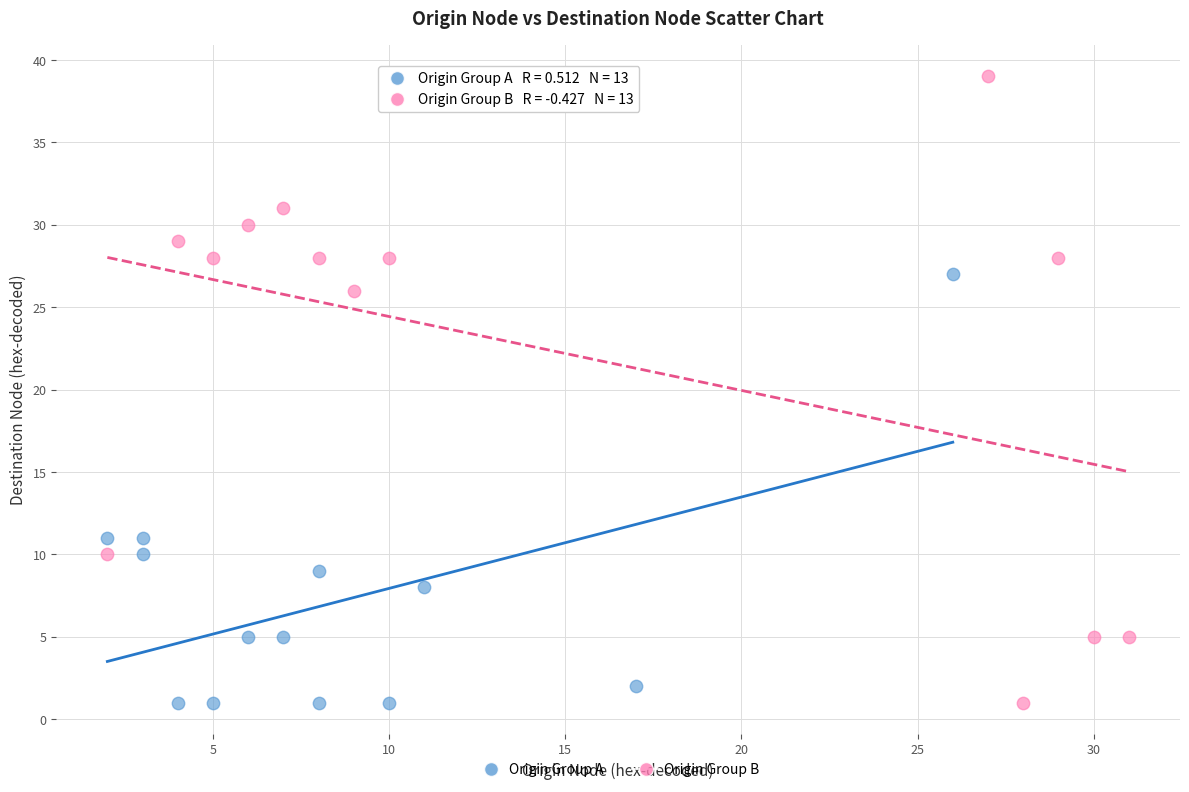

Which series reaches the maximum Y coordinate?

Origin Group B